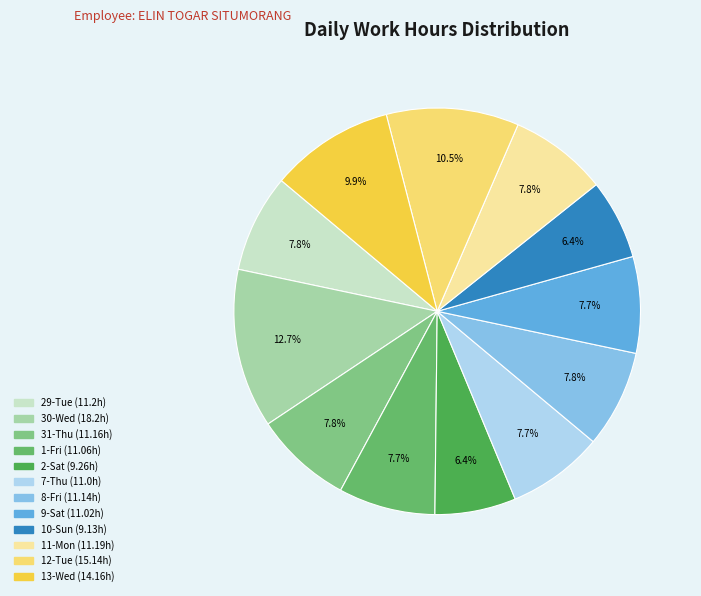

What is the change in value from 1-Fri to 11-Mon?

+0.1